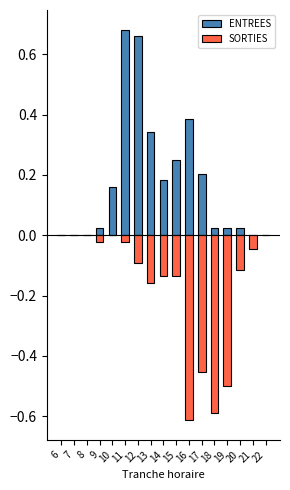

How many bars are there in each group?

2